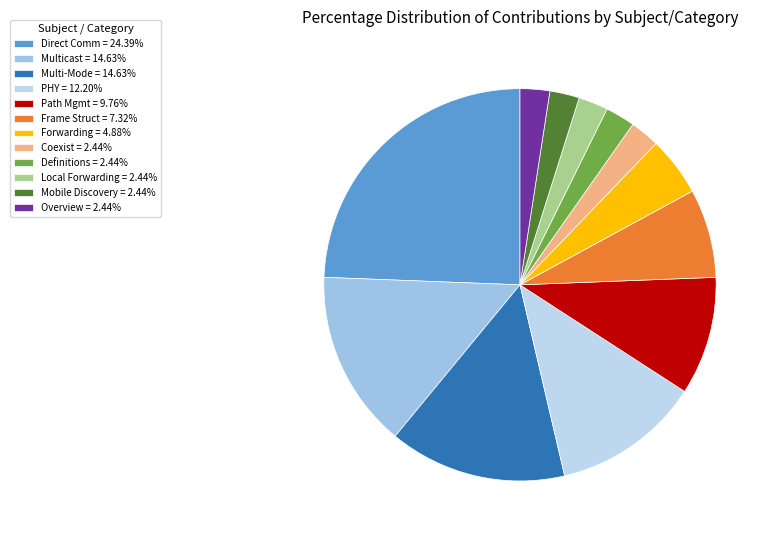

Does PHY represent more than half of the total?

No